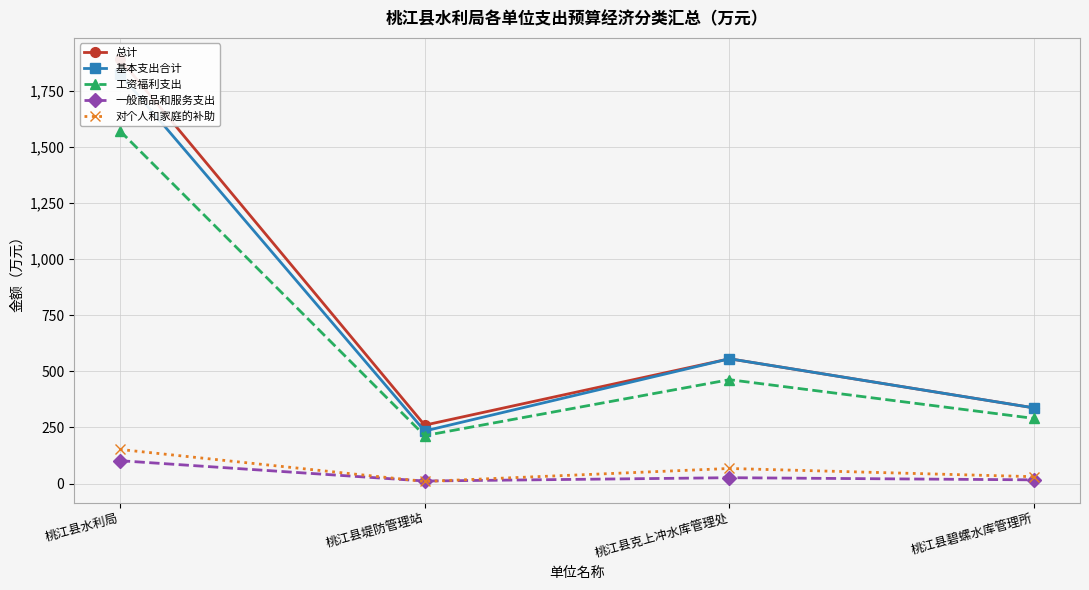

True or false: 基本支出合计 and 一般商品和服务支出 cross at least once.

False